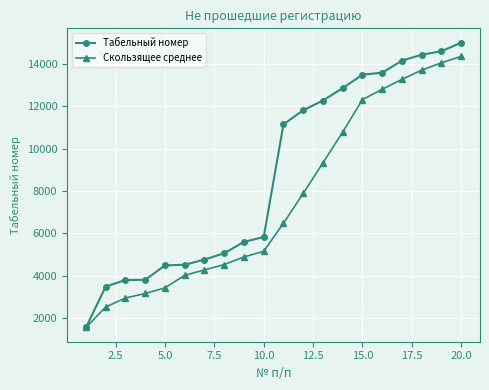

What is the smallest value displayed?

1558.0